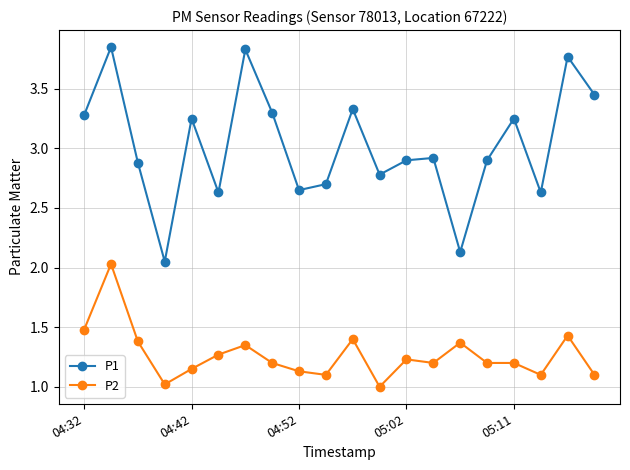

Which series has the largest total across all categories?

P1